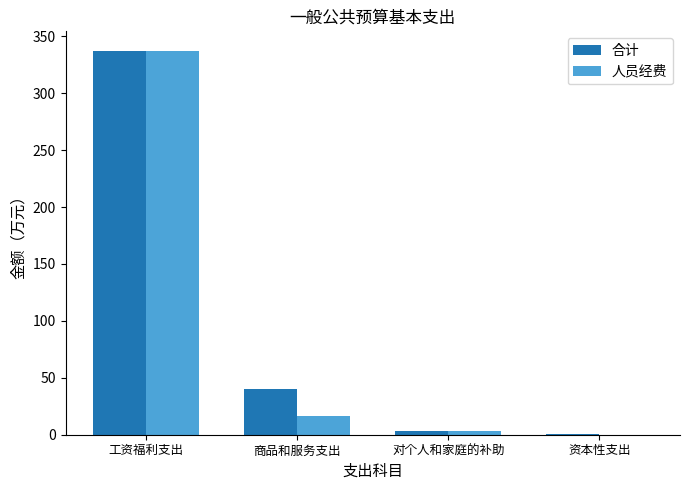

Are the bars grouped side by side (vs. stacked)?

Yes